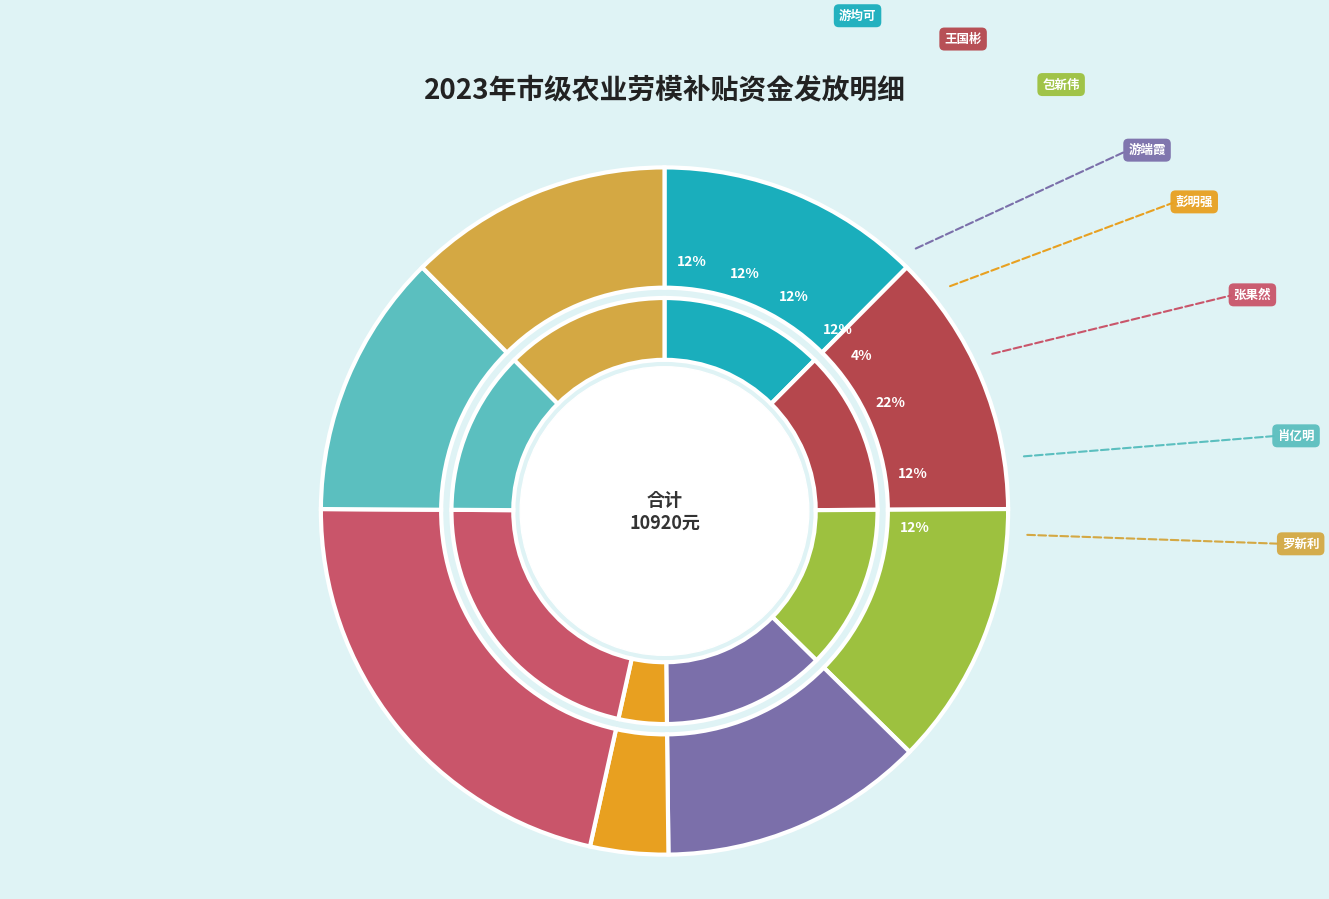

To the nearest percent, what percentage of the pie is 罗新利?

12%